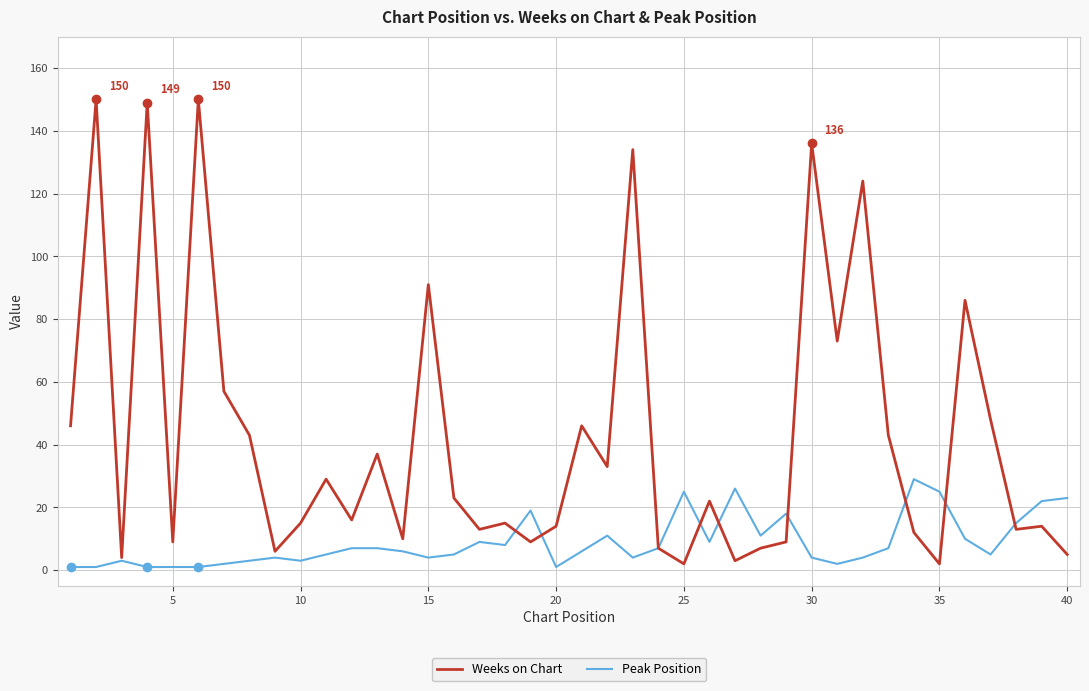

Rank the series by their average value, from highest to lowest.

Weeks on Chart, Peak Position